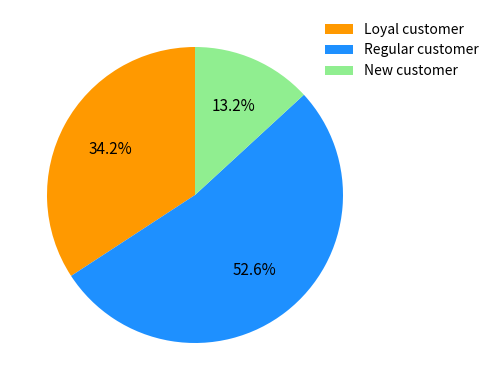

Which category has the biggest portion of the pie?

Regular customer